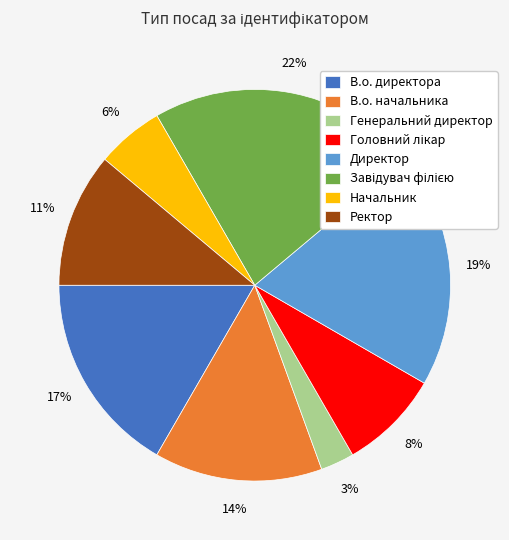

Does В.о. директора account for over 50% of the chart?

No